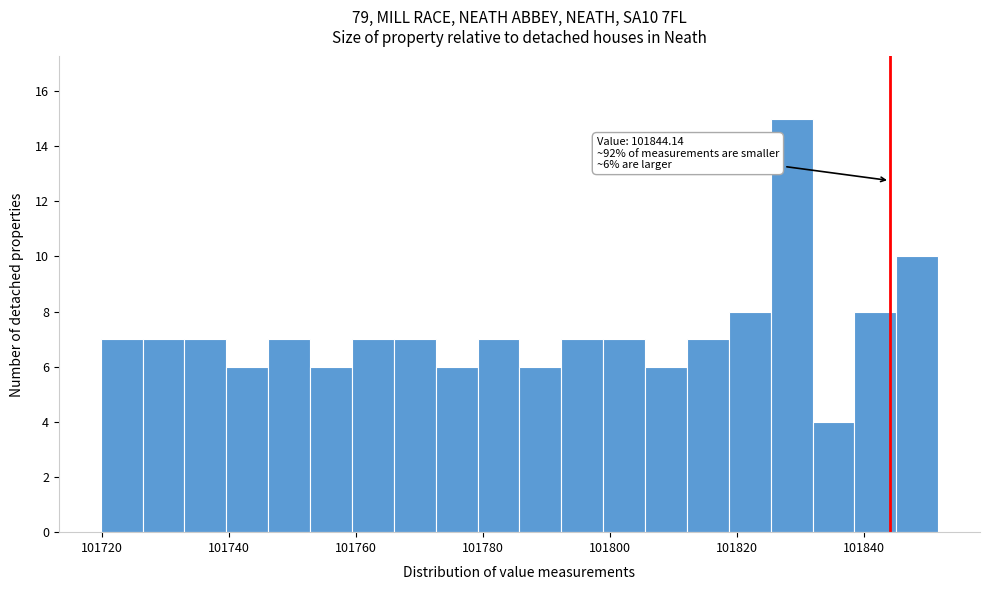

Read against the x-axis, roughly where is the centre of the tallest bar?

101828